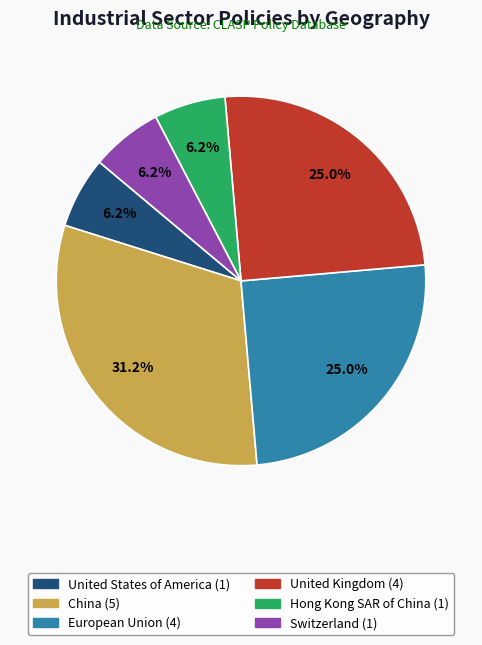

To the nearest percent, what is the combined percentage of China and Switzerland?

38%